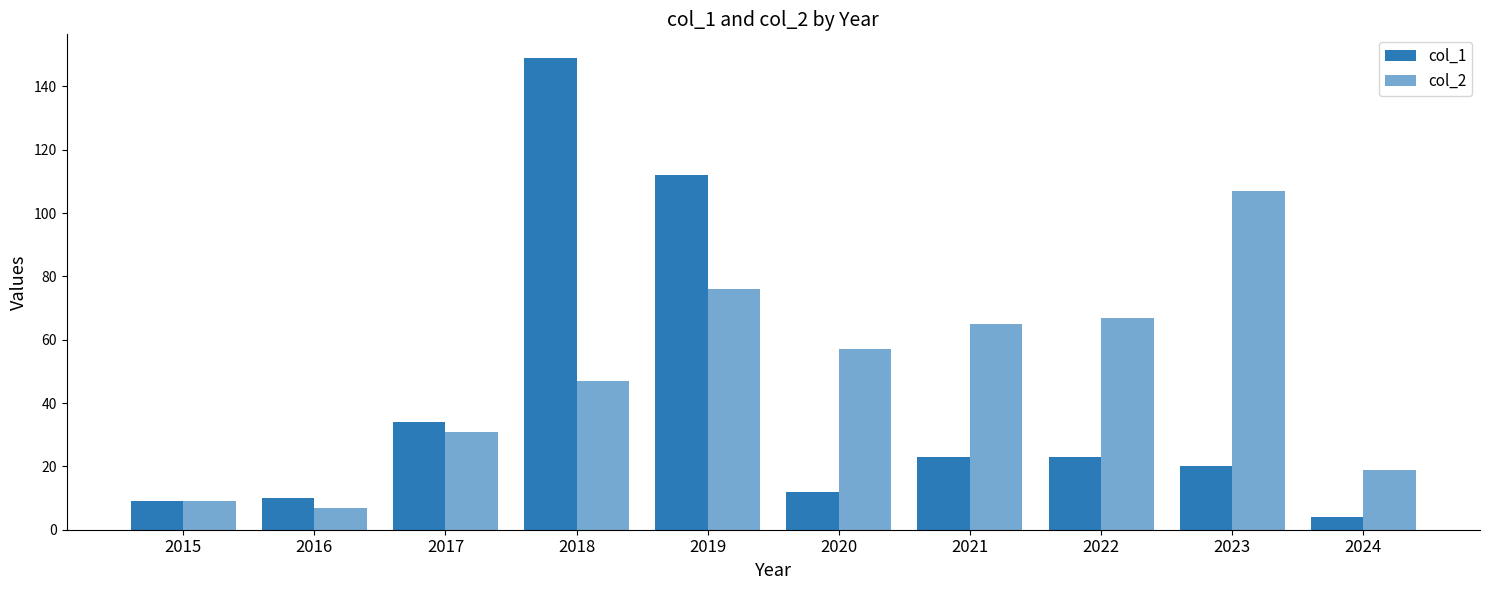

Does the chart contain any negative values?

No